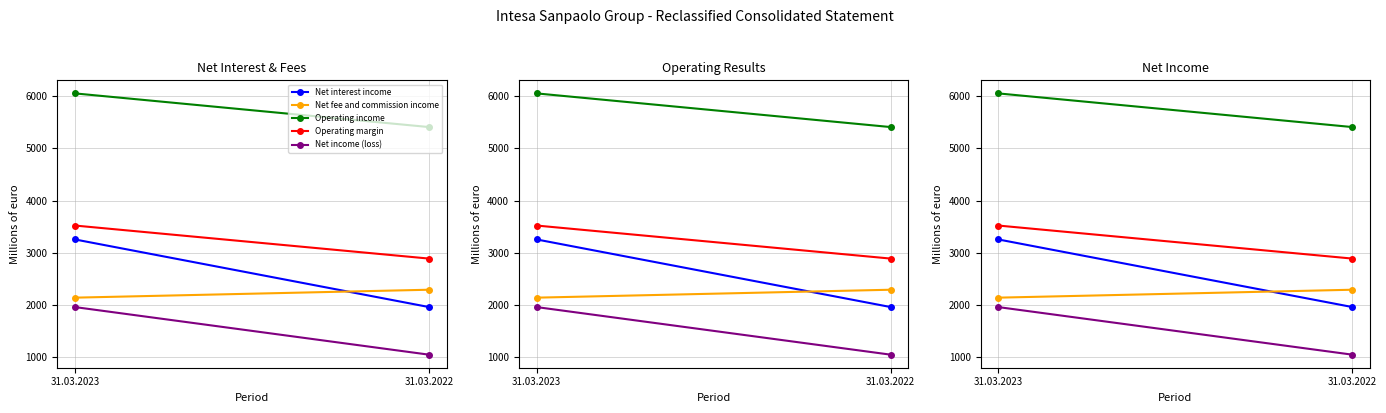

Count the number of categories in the chart.

2